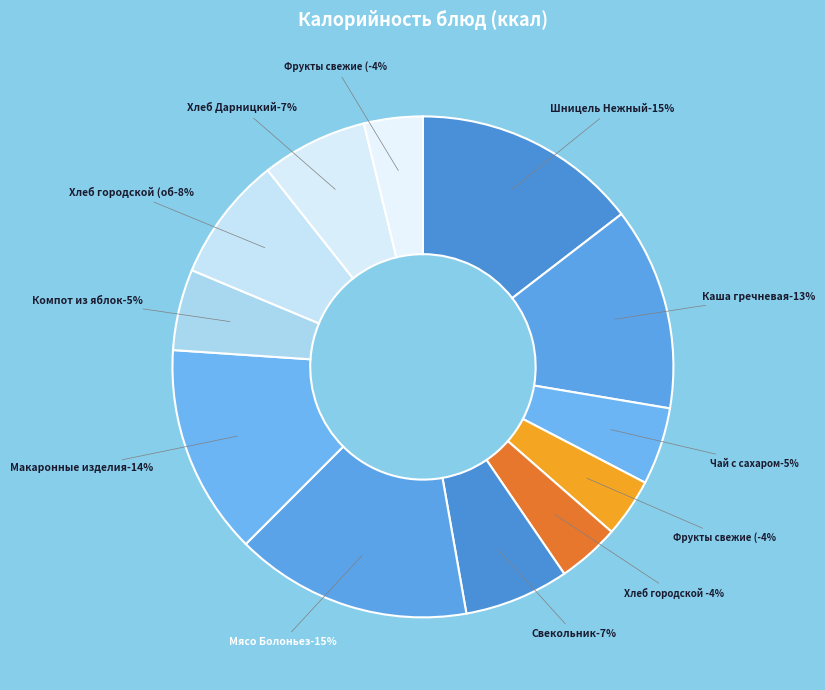

Is there a majority slice in this chart?

No